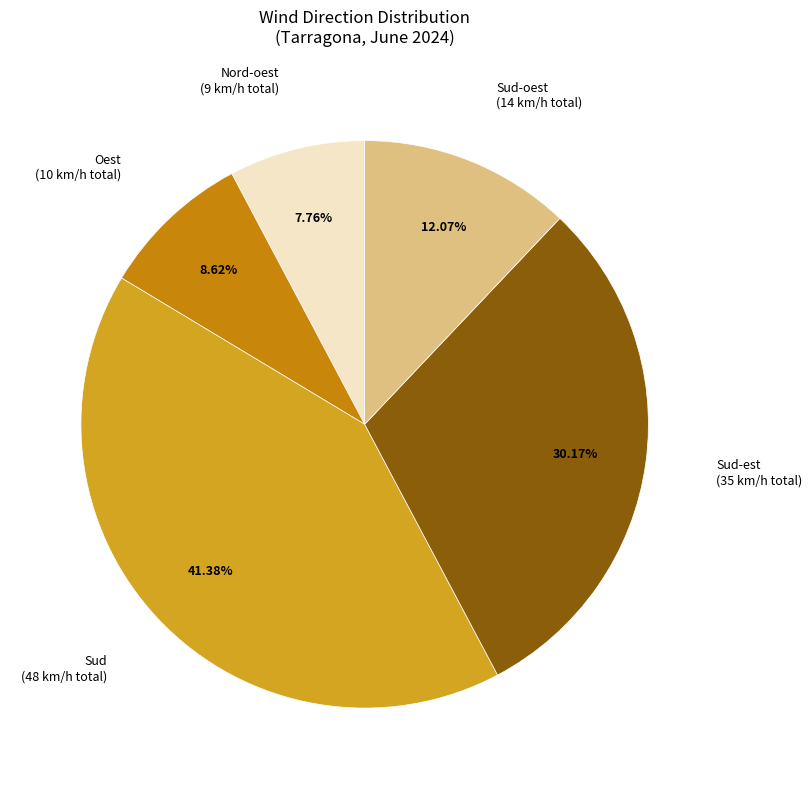

Does Sud-oest account for over 50% of the chart?

No